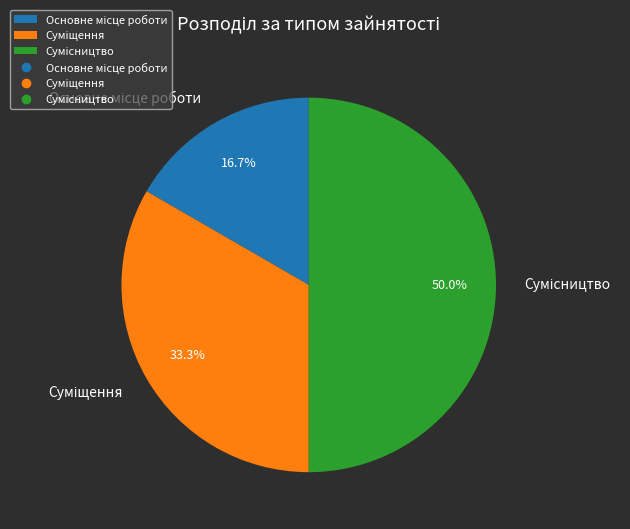

To the nearest percent, what portion does Суміщення represent?

33%